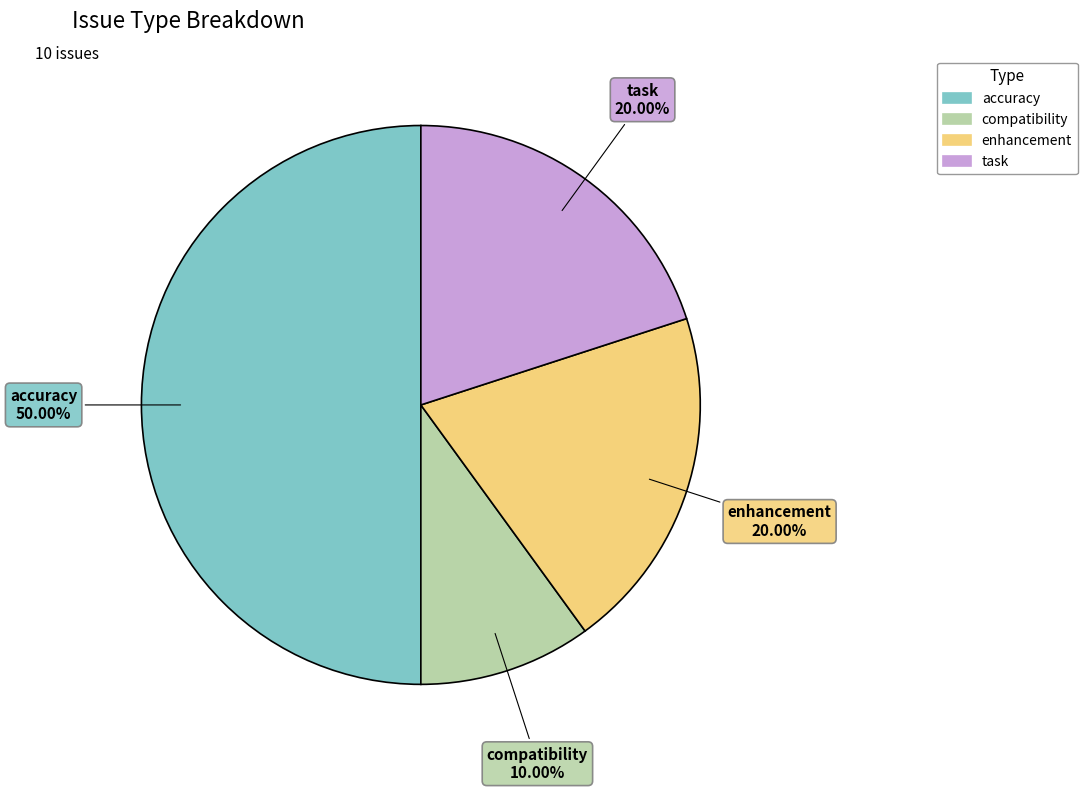

Is it true that accuracy is 19% of the pie?

False